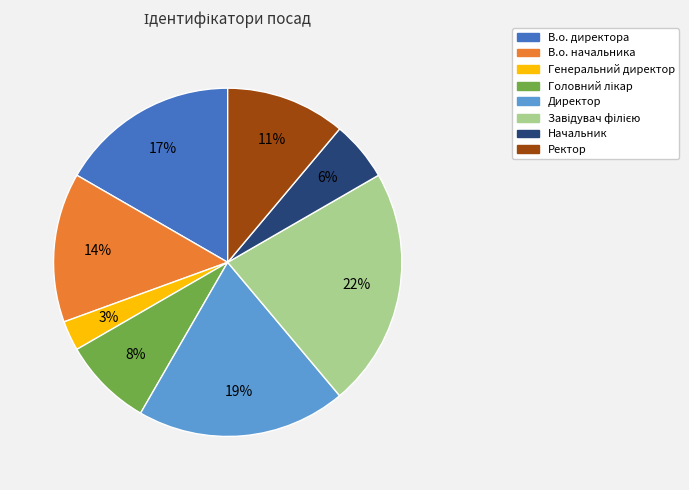

How many slices are in this pie chart?

8